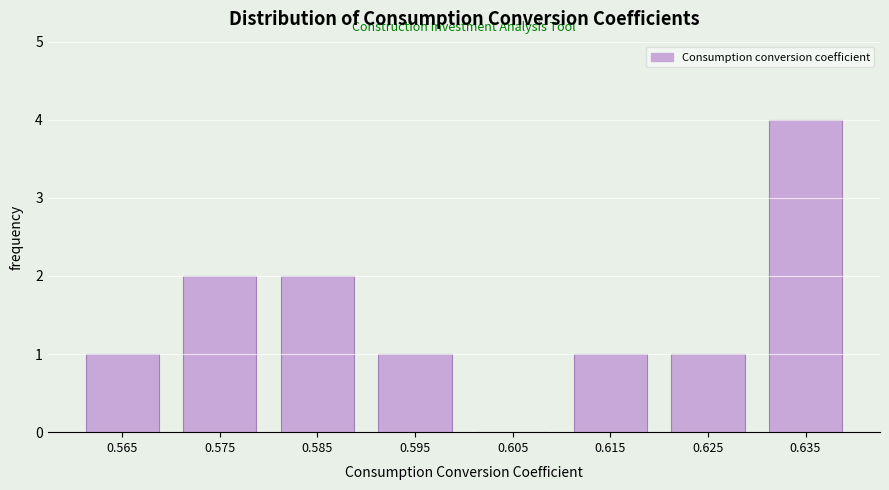

Reading left to right, what are all the values shown in this chart?

0.565=1	0.575=2	0.585=2	0.595=1	0.605=0	0.615=1	0.625=1	0.635=4